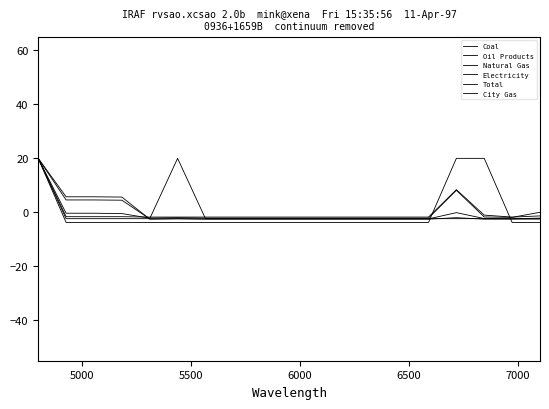

Does the chart have visible grid lines?

No